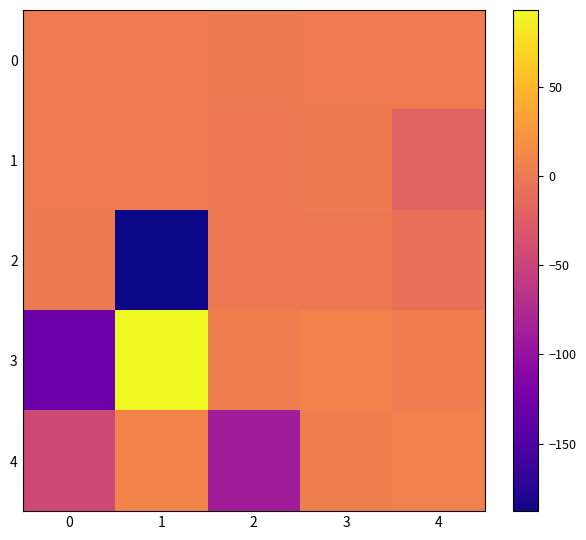

Reading left to right, list all the values displayed in this chart.

0: 0=3.0	1=2.0	2=1.0	3=2.0	4=2.0
1: 0=2.0	1=2.0	2=0.5	3=1.5	4=-19.4
2: 0=1.0	1=-187.8	2=0.1	3=0.1	4=-7.1
3: 0=-130.3	1=92.9	2=5.0	3=7.5	4=3.7
4: 0=-45.0	1=9.5	2=-88.8	3=4.2	4=5.8